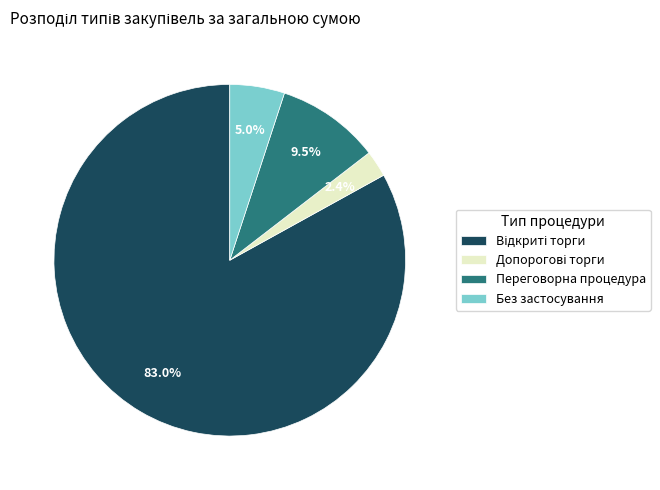

Approximately how many times larger is the value at Переговорна процедура compared to Без застосування?

1.9